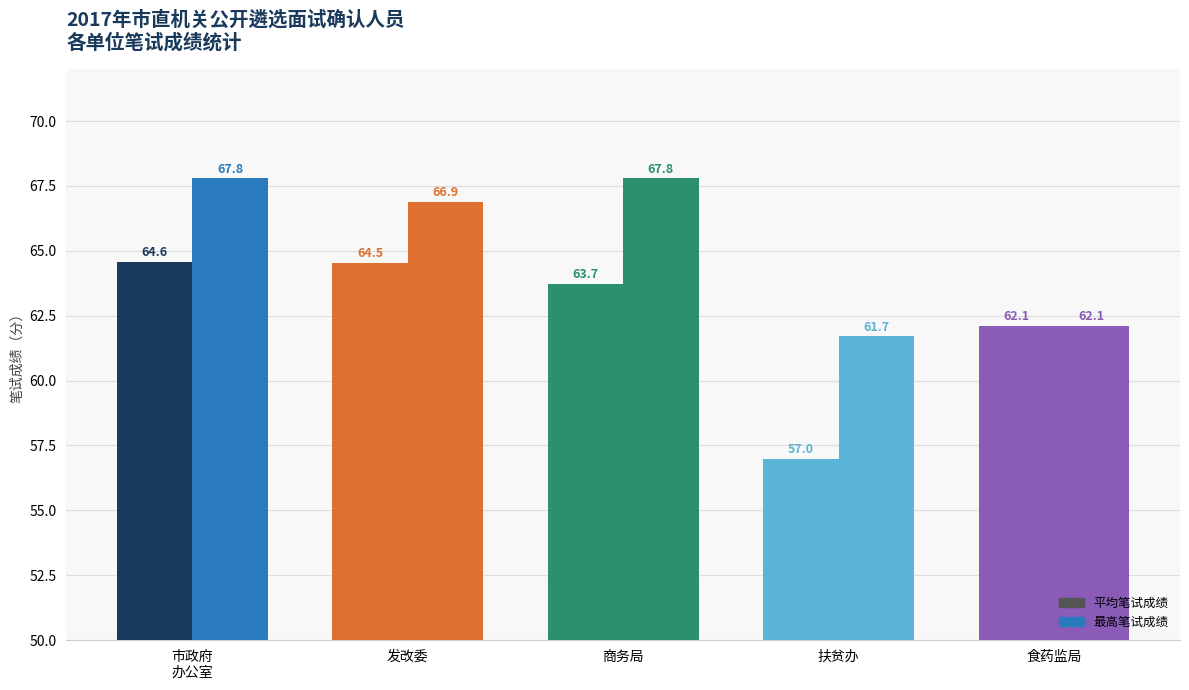

How many data points does each series have?

5